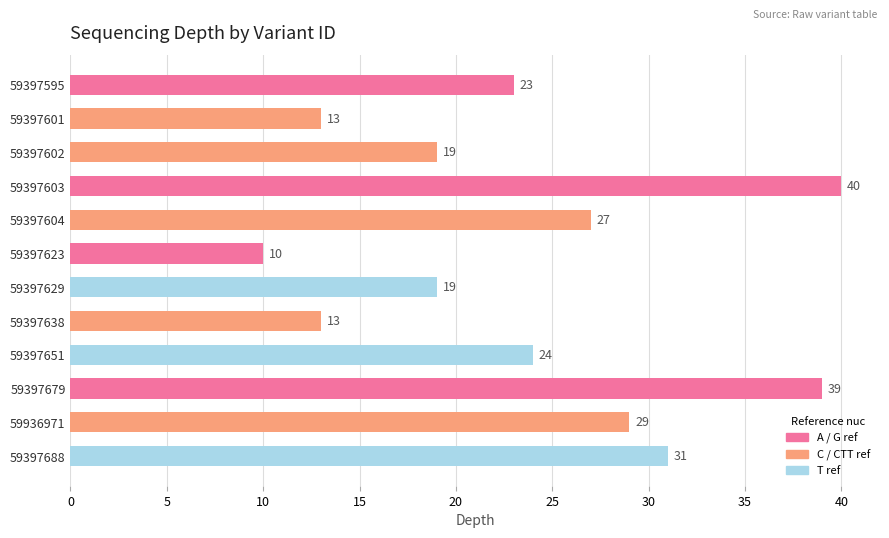

Between 59397629 and 59397595, which is larger?

59397595